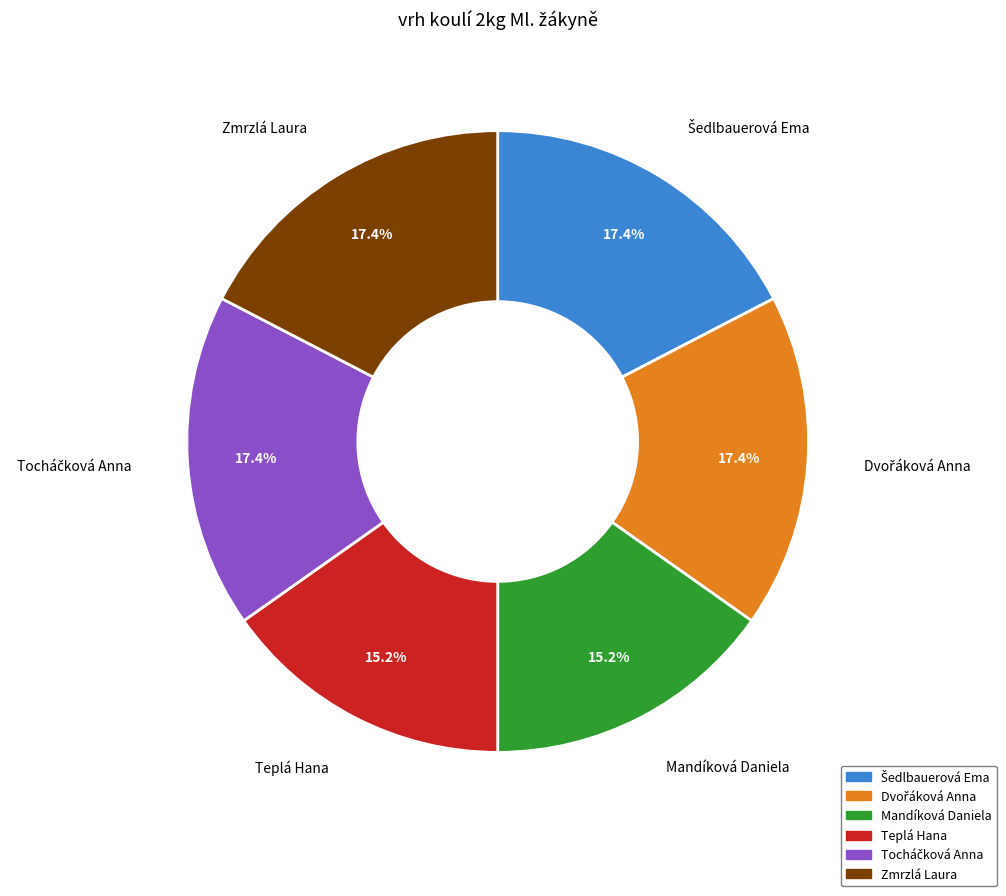

Is the sum of Teplá Hana and Mandíková Daniela greater than half?

No